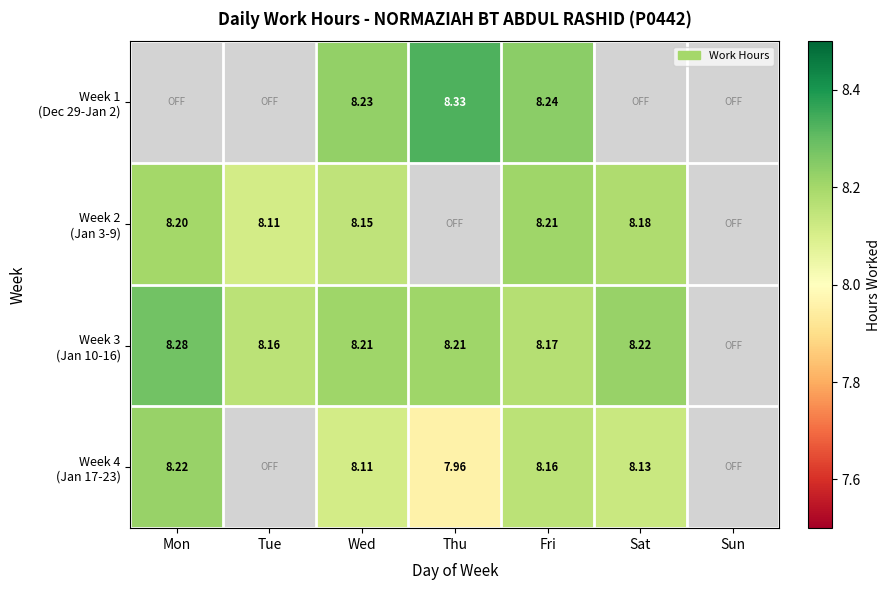

What is the sum of all Week 1 (Dec 29-Jan 2) values?

24.8